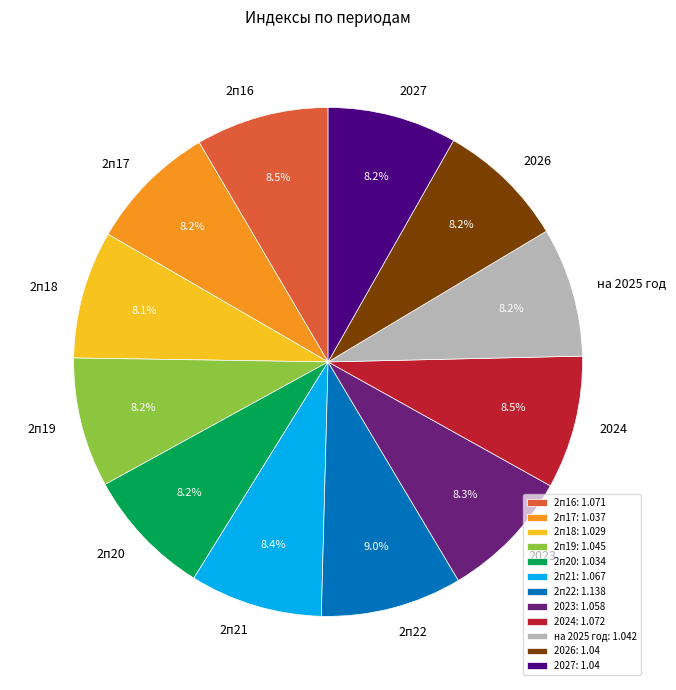

What is the ratio of the value at 2п20 to the value at 2026?

1.0